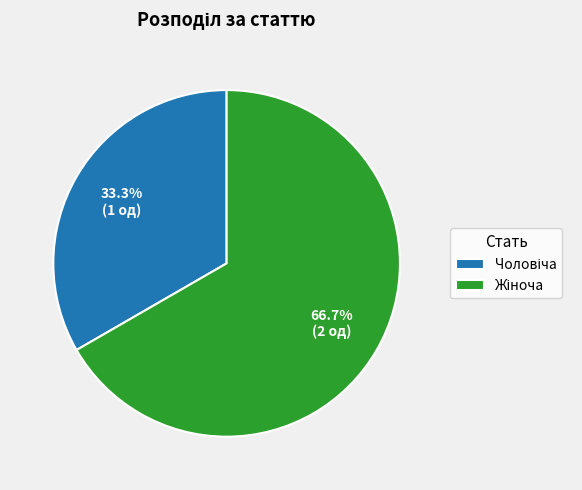

Is there a majority slice in this chart?

Yes